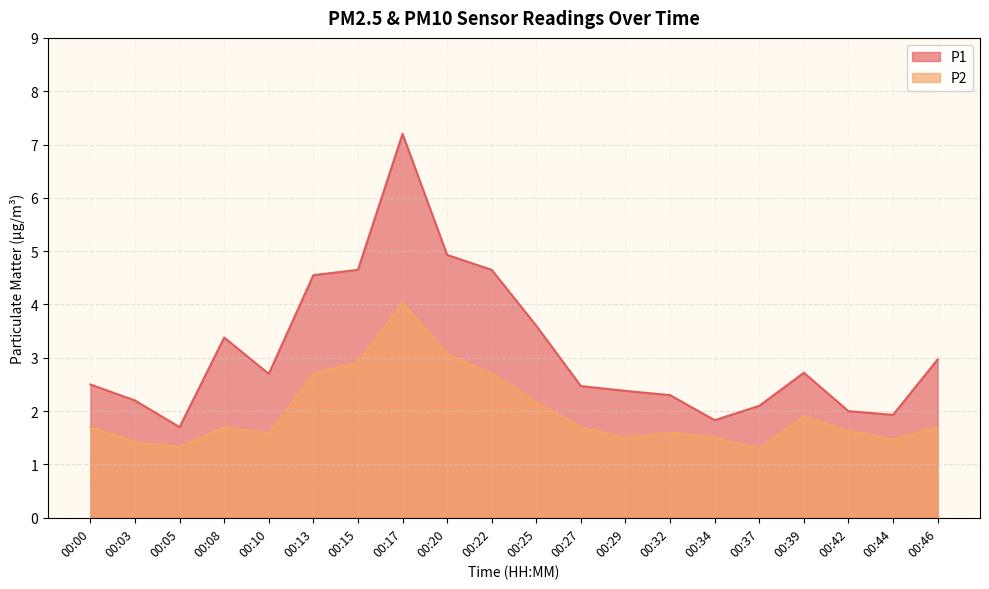

True or false: P1 has a value of 3.4 at 00:17.

False